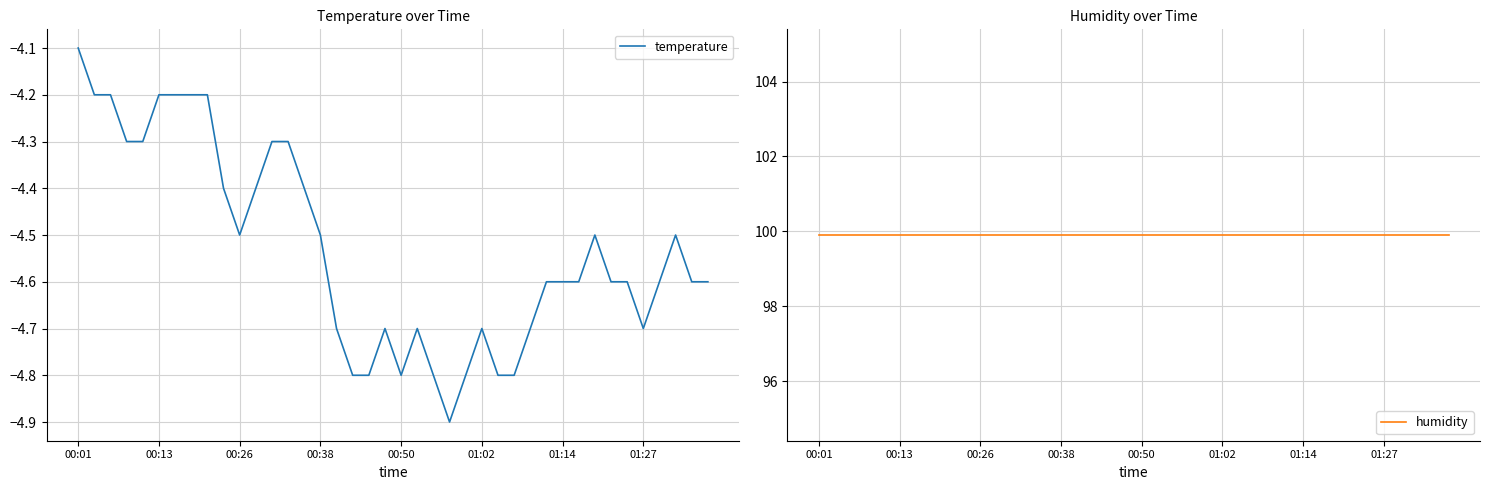

Which category has the highest value in the temperature series?

00:01